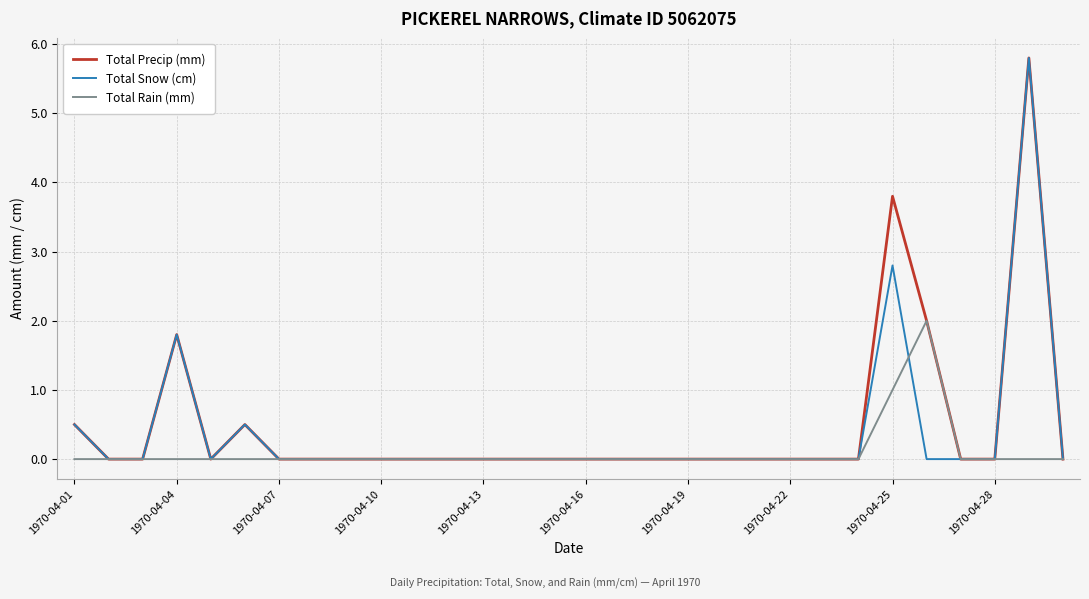

At how many categories does at least one series exceed 3?

2